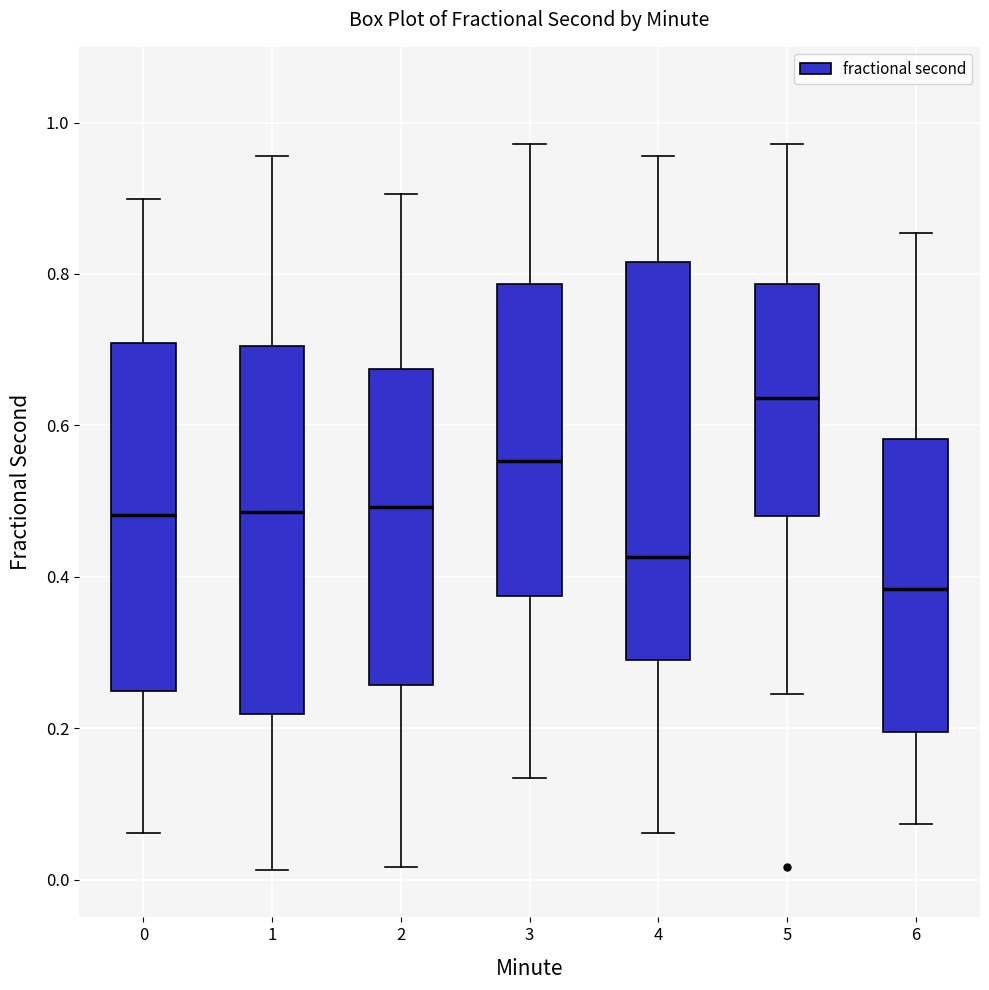

Reading left to right, read every box against the y-axis: the position of its median line, the range the box covers, and the ends of its whiskers. The values are not printed on the chart, so give them approximately, as read against the axis.

0: median 0.48, box 0.24 to 0.70, whiskers 0.06 to 0.90
1: median 0.48, box 0.22 to 0.70, whiskers 0.02 to 0.96
2: median 0.50, box 0.26 to 0.68, whiskers 0.02 to 0.90
3: median 0.56, box 0.38 to 0.78, whiskers 0.14 to 0.98
4: median 0.42, box 0.28 to 0.82, whiskers 0.06 to 0.96
5: median 0.64, box 0.48 to 0.78, whiskers 0.24 to 0.98
6: median 0.38, box 0.20 to 0.58, whiskers 0.08 to 0.86